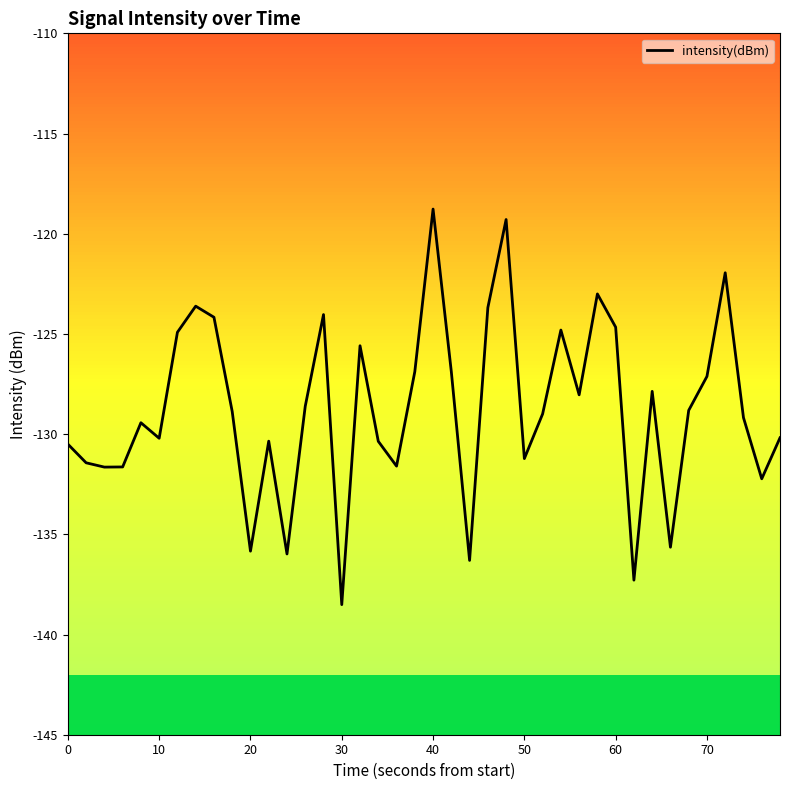

What is the difference between the maximum and minimum values?

19.7